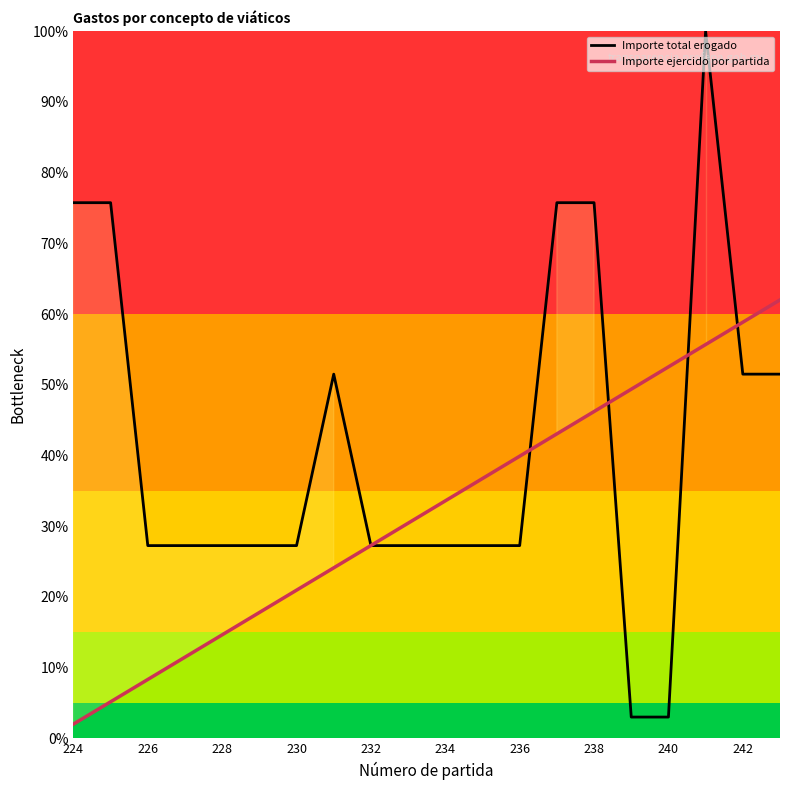

How many series are shown in this chart?

2